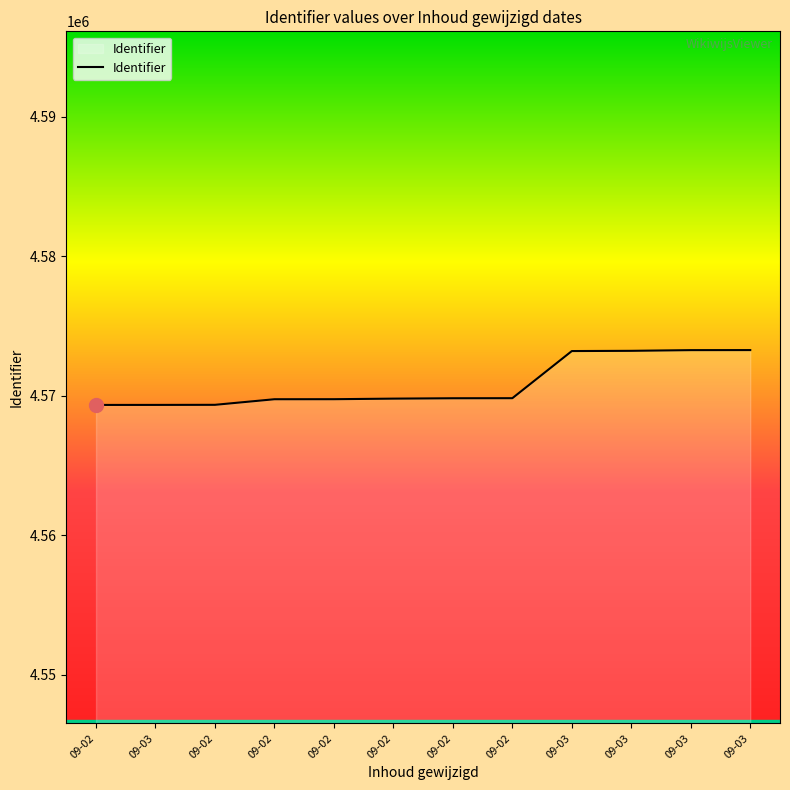

Does the chart have visible grid lines?

No